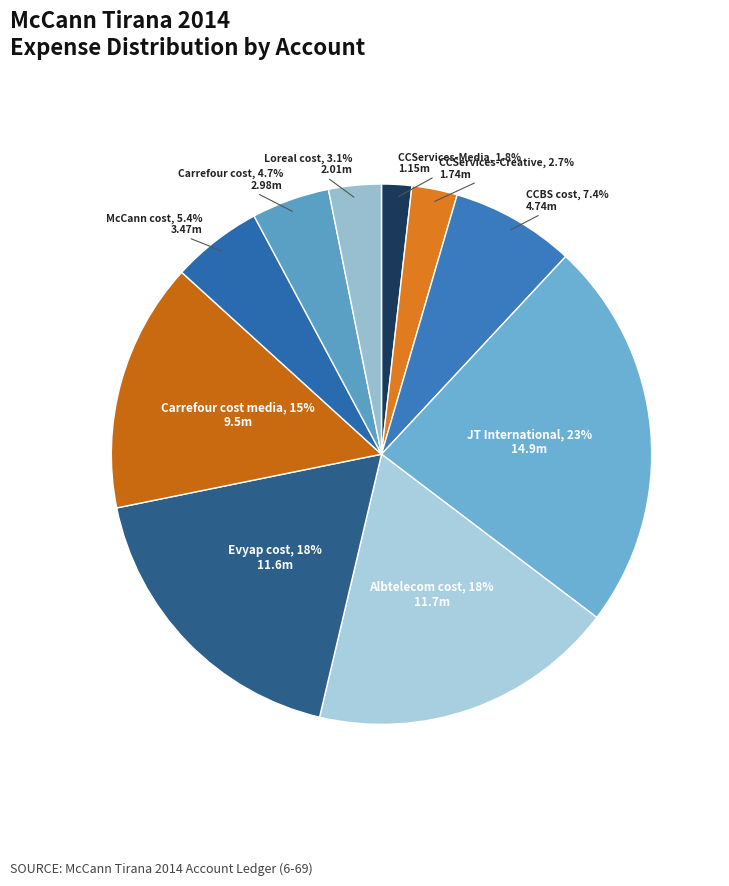

What percentage do Carrefour cost media and CCServices-Media together represent?

16.7%